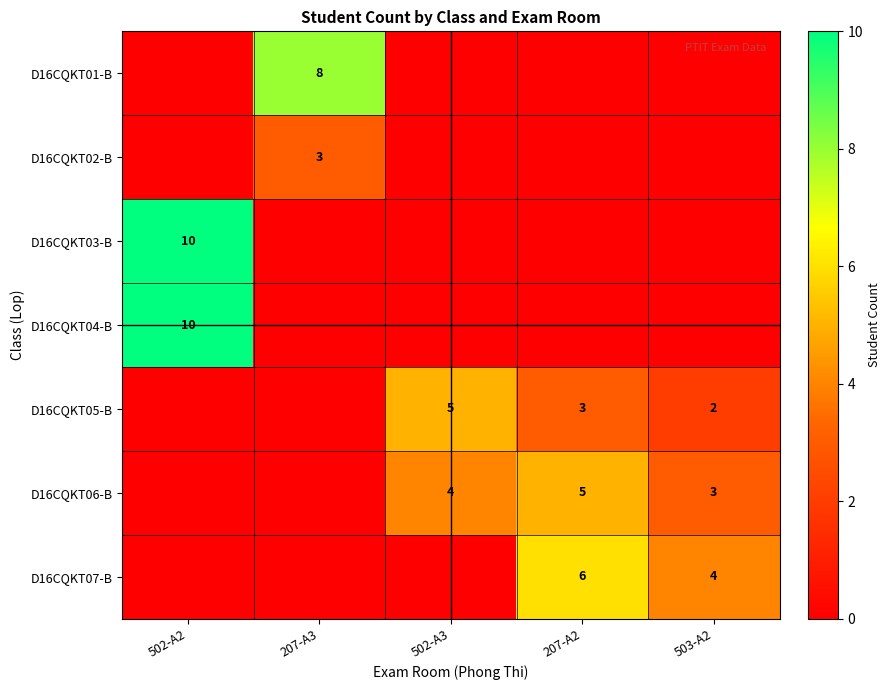

What is the maximum value shown in the chart?

10